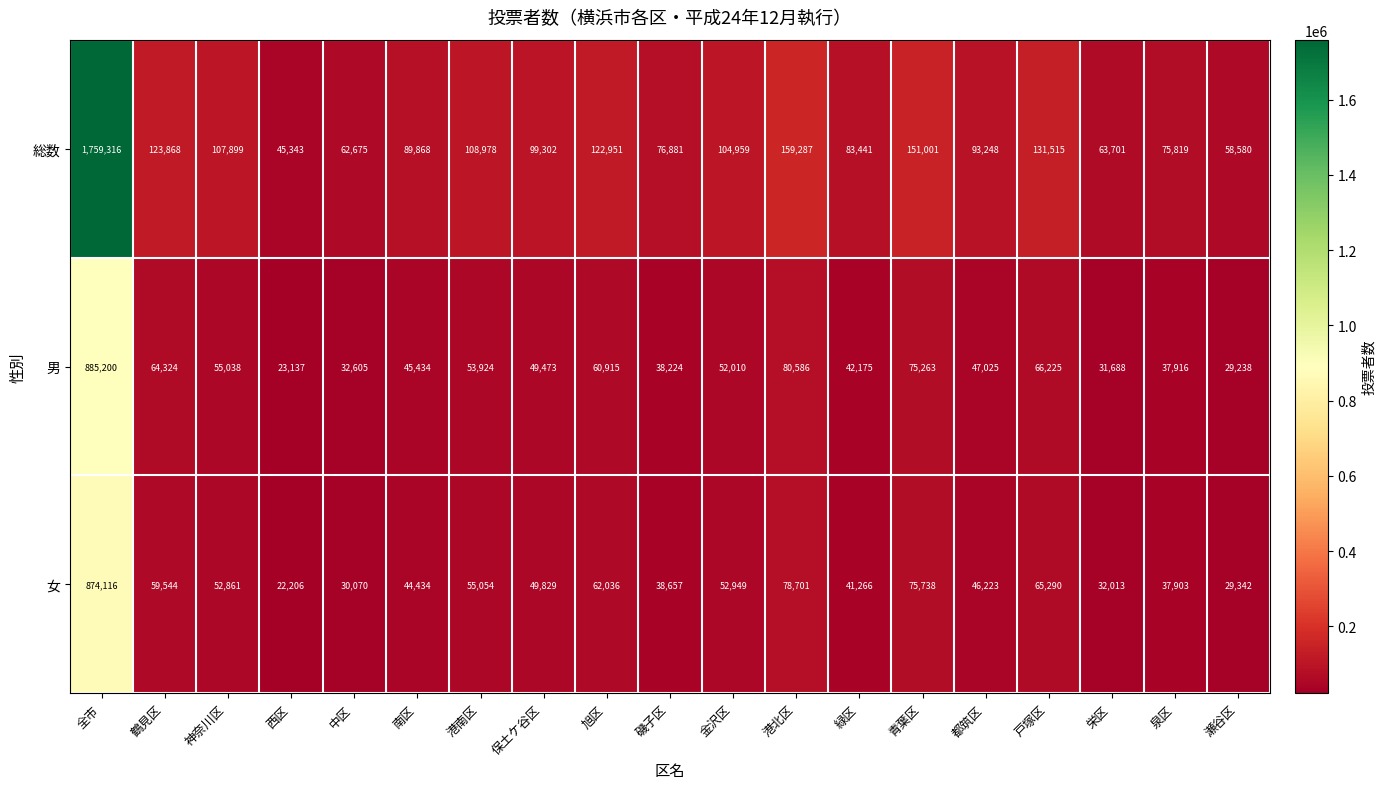

What is the total value across all series at 港北区?

318574